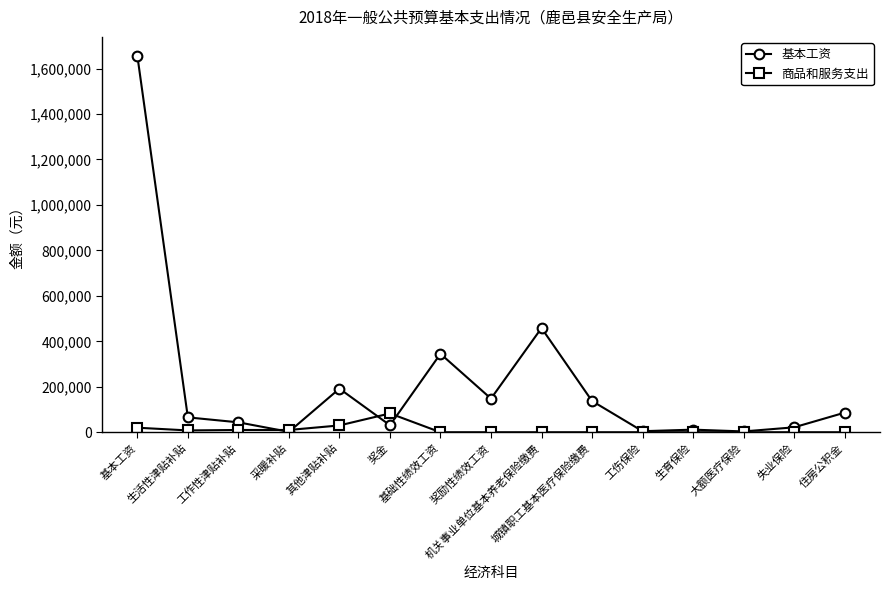

Between 城镇职工基本医疗保险缴费 and 失业保险, which series saw the biggest shift?

基本工资